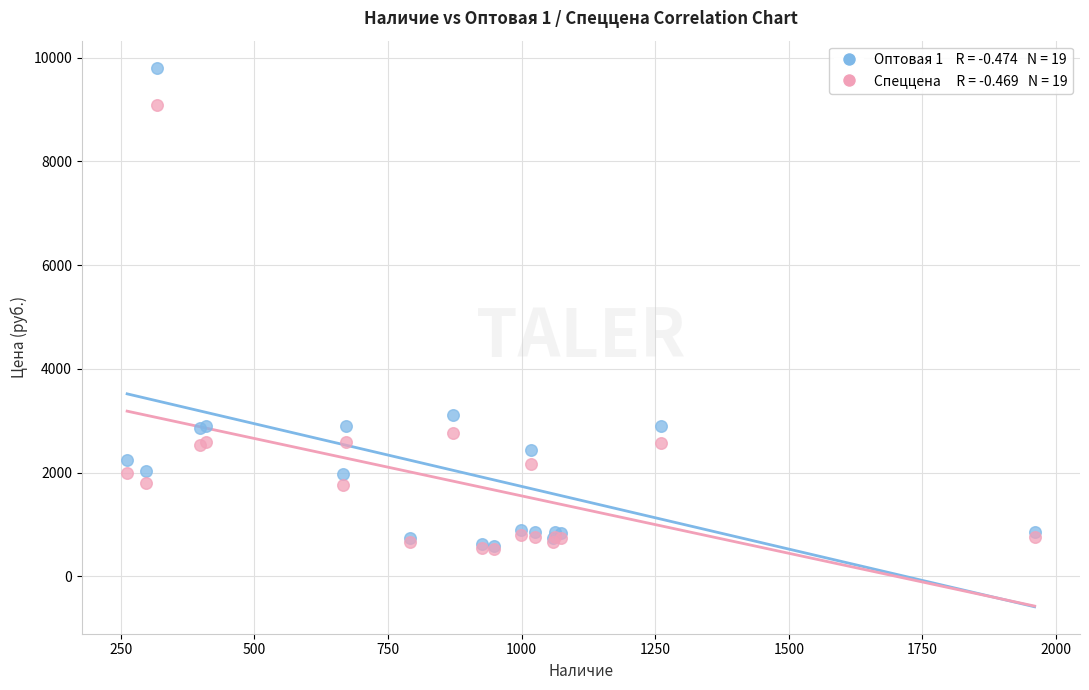

Across all series, what Y value is closest to 5167?

3105.0